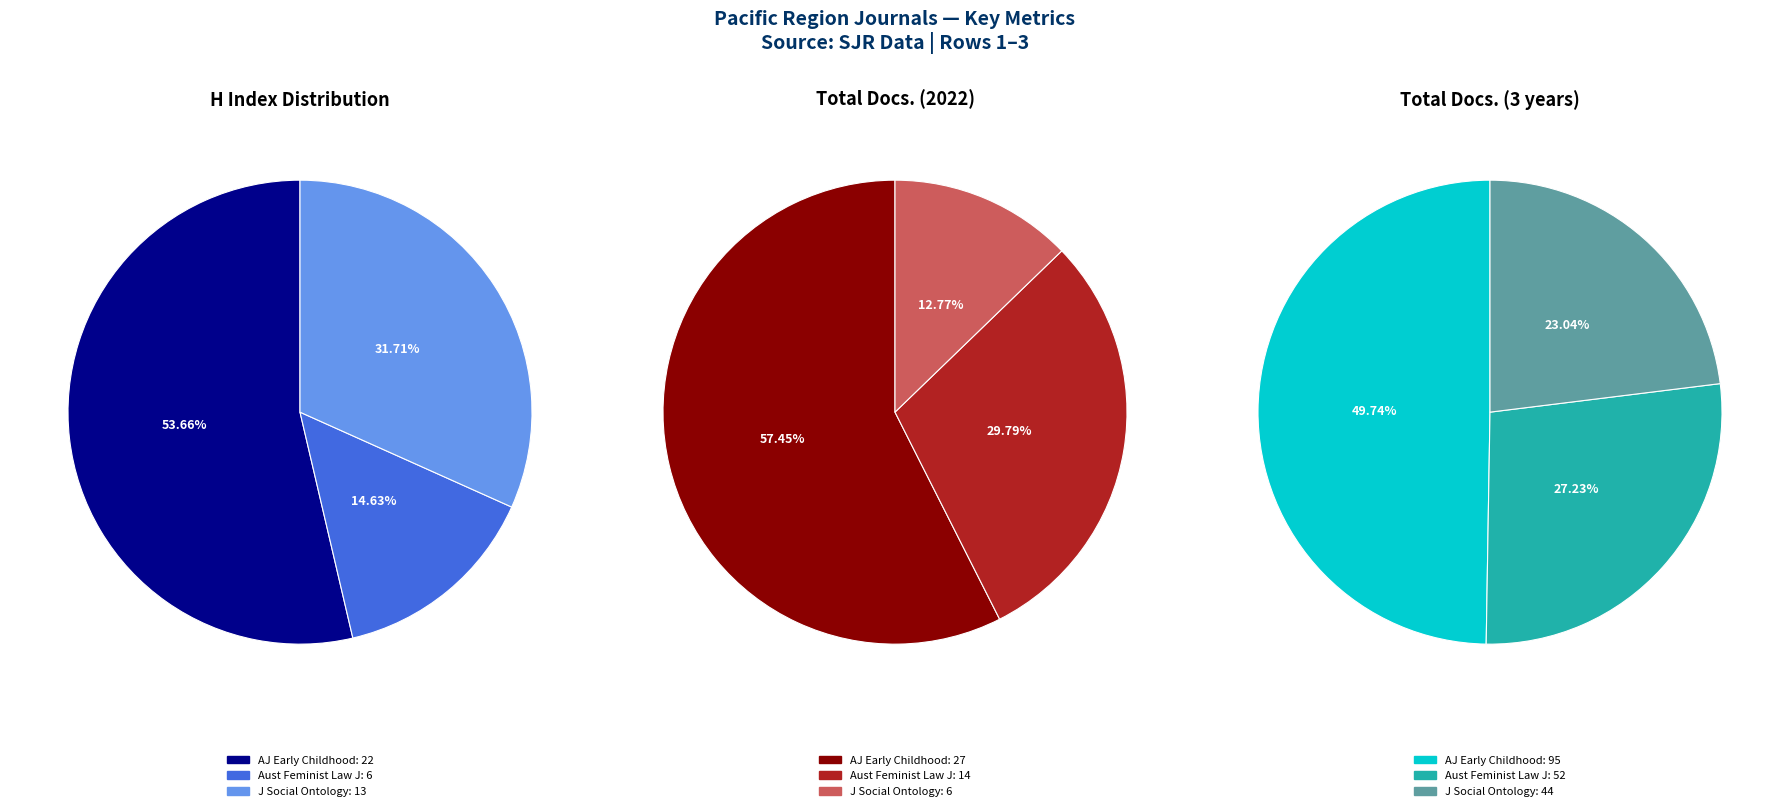

Is it true that Australian Feminist Law Journal is 24% of the pie?

False